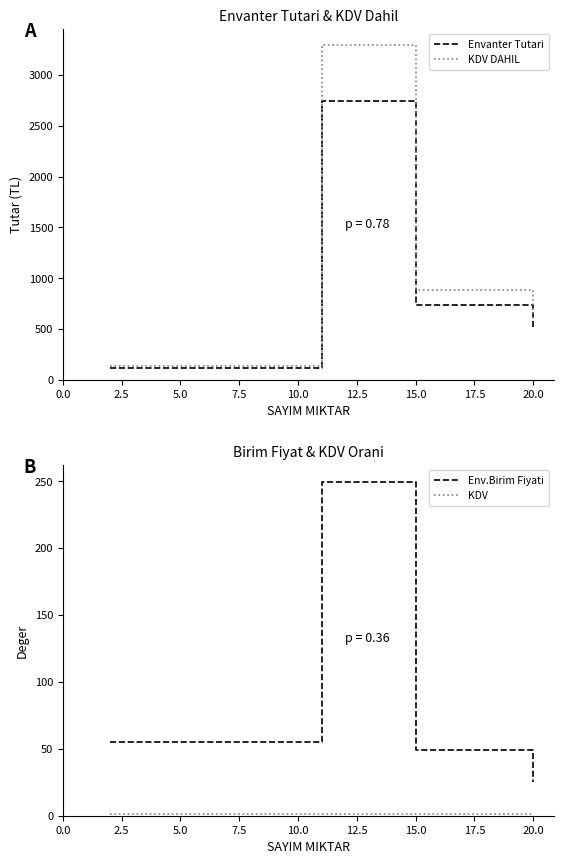

What is the value of the Env.Birim Fiyati point at the 1st from the left?

55.2